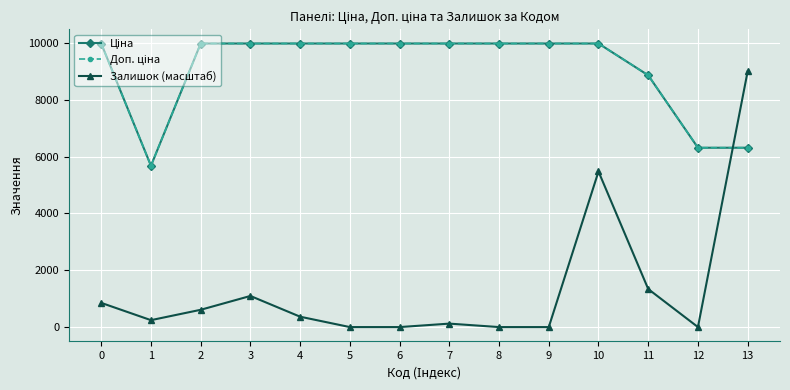

What is the difference between the second highest and second lowest values in the Доп. ціна series?

3666.2